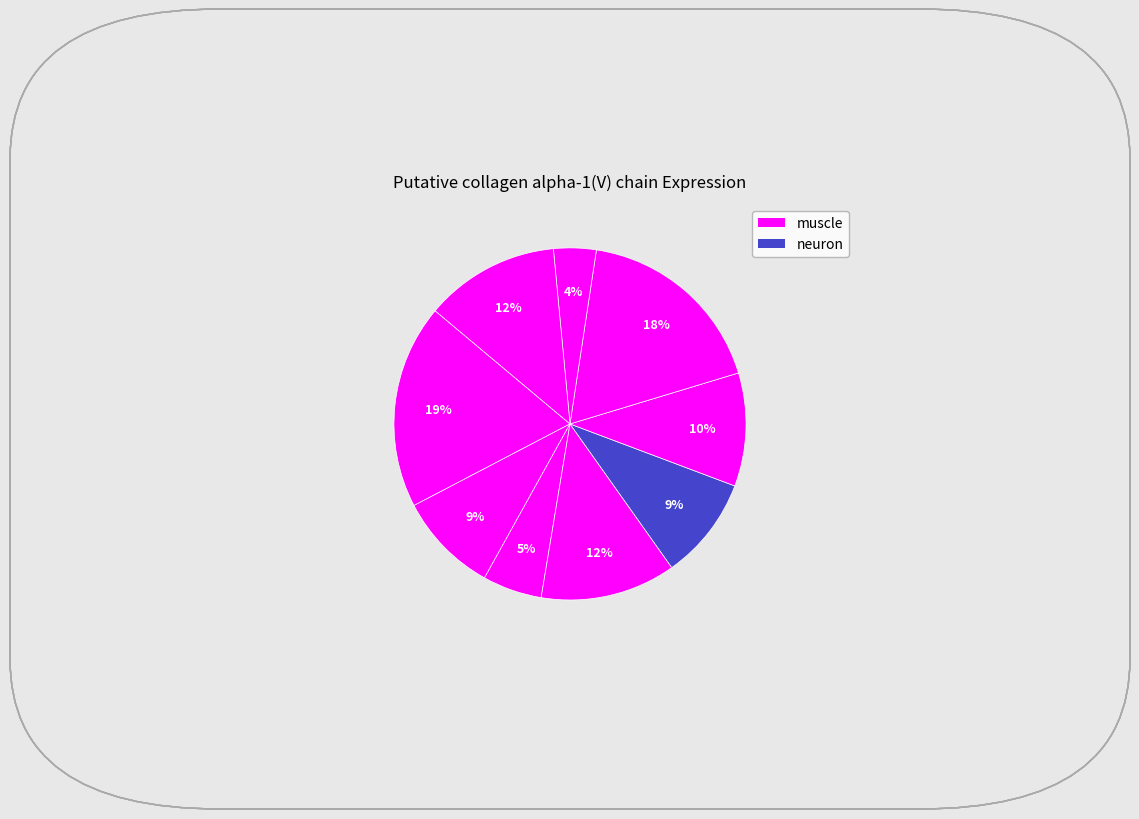

How many segments does this pie chart have?

9